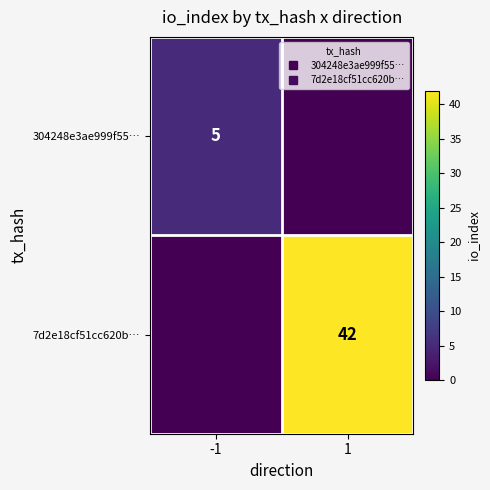

Which has a higher value, 1 or -1?

-1